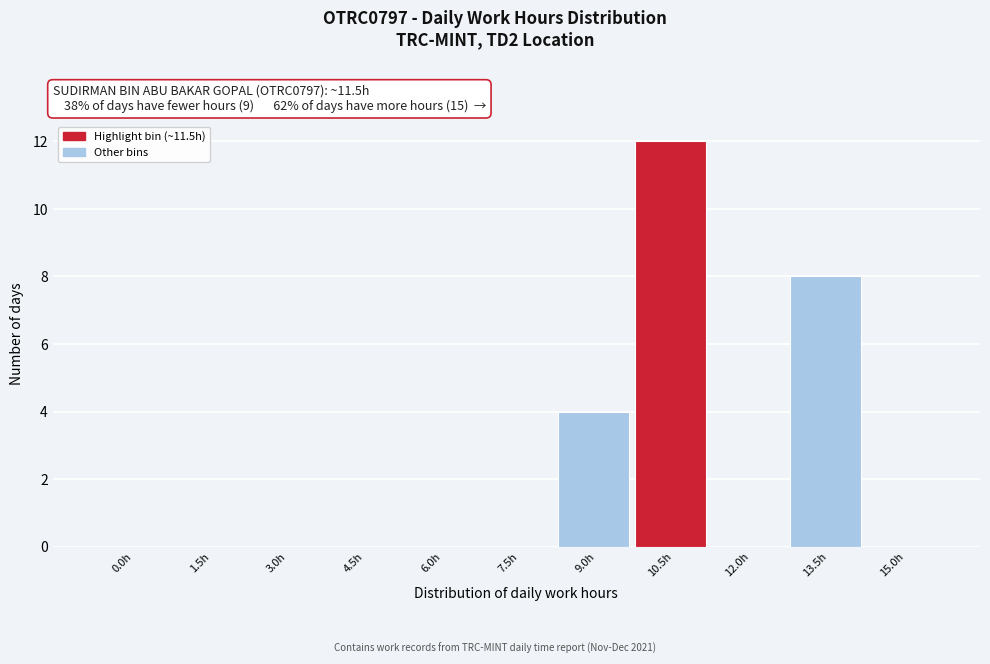

Reading left to right, transcribe all the data shown in this chart.

0.0h=0	1.5h=0	3.0h=0	4.5h=0	6.0h=0	7.5h=0	9.0h=4	10.5h=12	12.0h=0	13.5h=8	15.0h=0